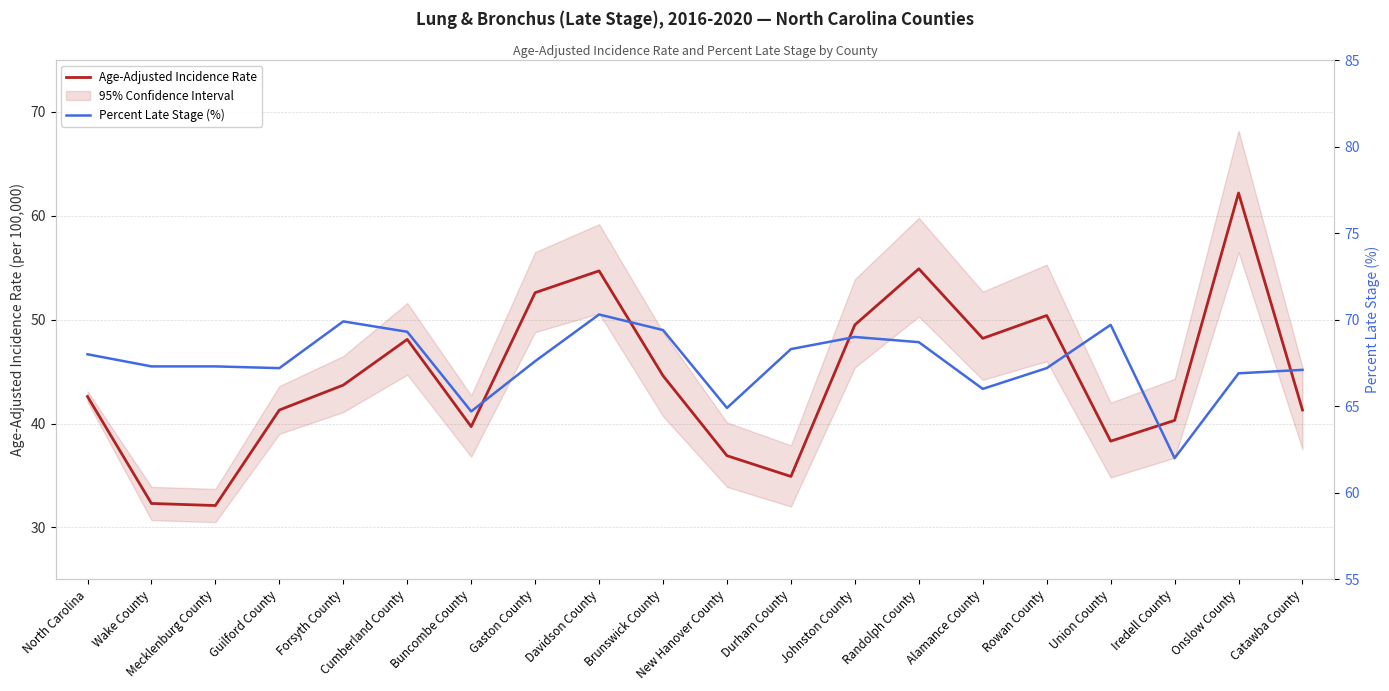

Which category has the lowest value across all series?

Mecklenburg County